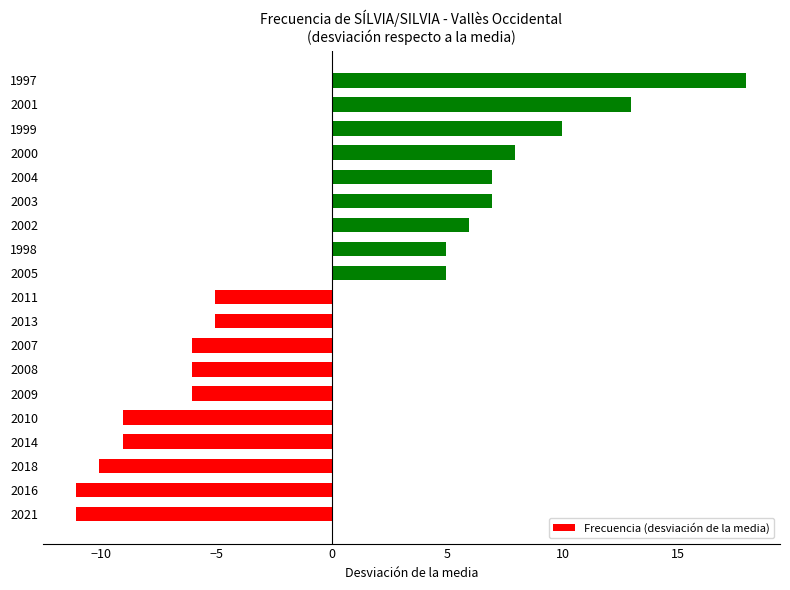

What is the smallest value displayed?

-11.1